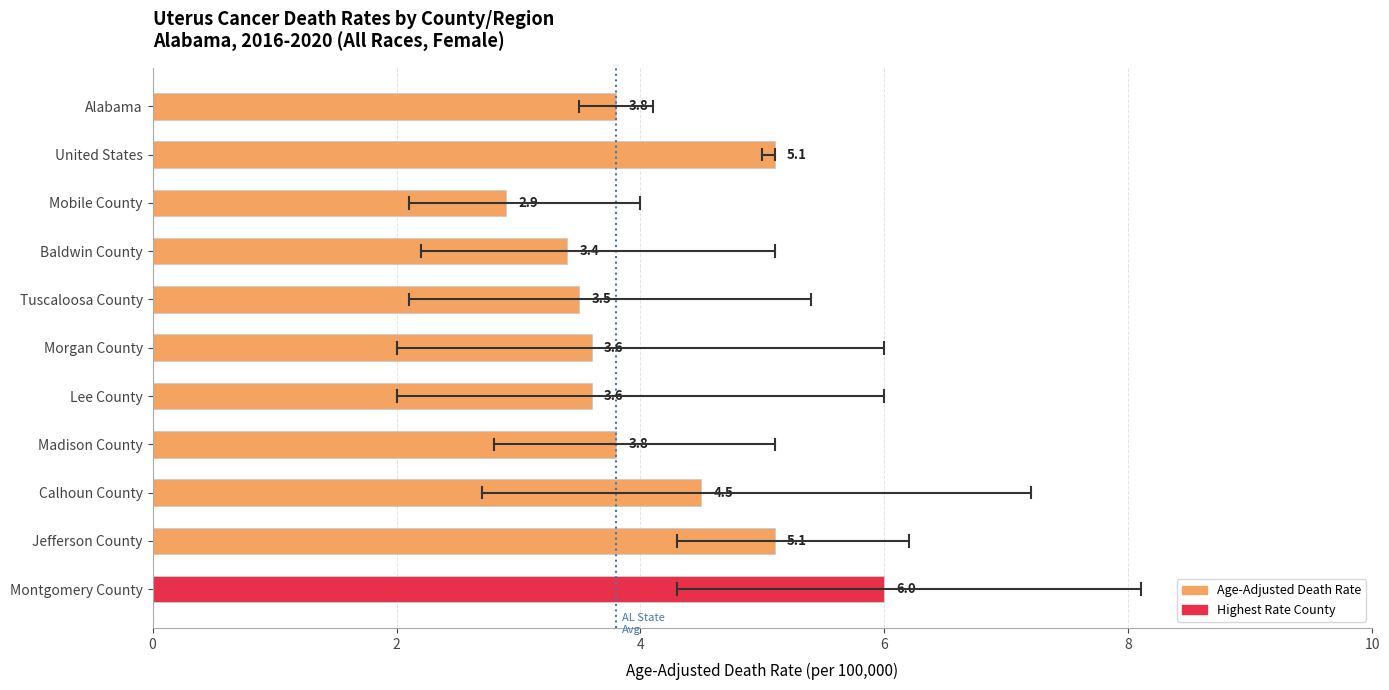

What is the difference between the values at United States and Alabama?

1.3